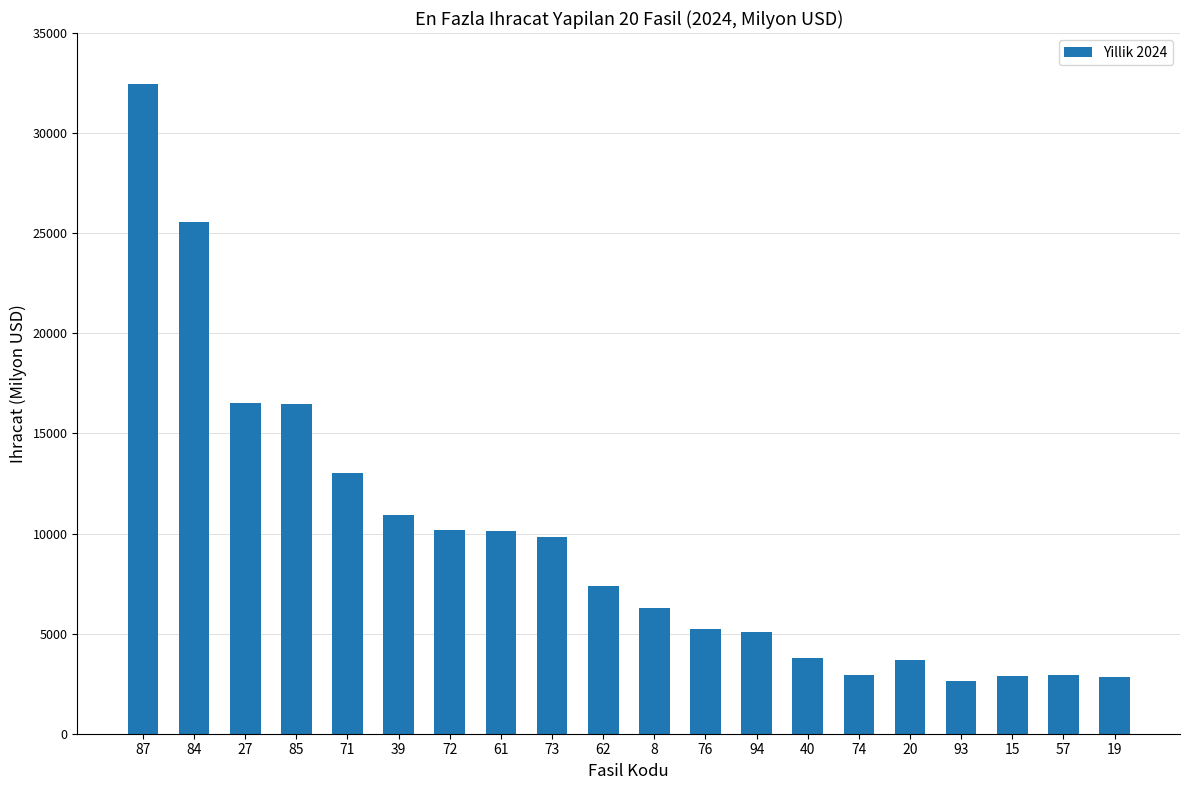

What is the difference between the second highest and second lowest values?

22736.0